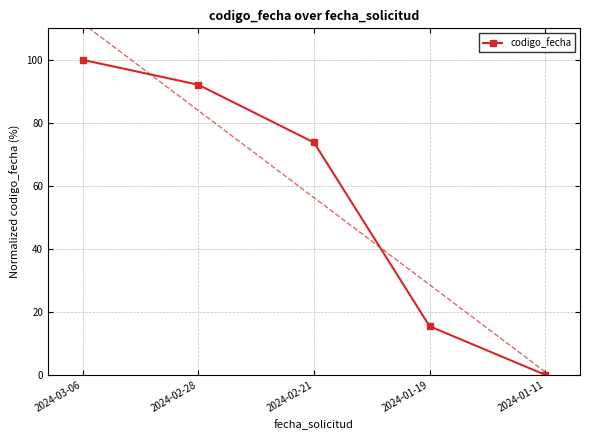

What is the change in value from 2024-02-28 to 2024-01-11?

-92.1